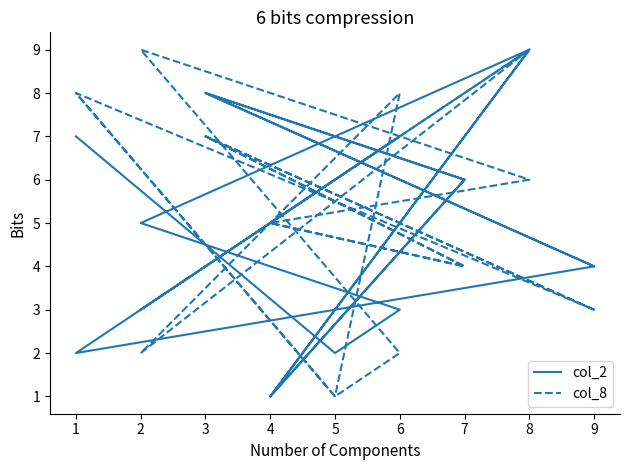

Reading right to left, transcribe all the data shown in this chart.

col_2: 7	2	3	5	9	1	6	8	4	2	6	7	3	9	1	6	8	4
col_8: 8	1	2	9	6	5	4	7	3	8	1	8	2	9	5	4	7	3